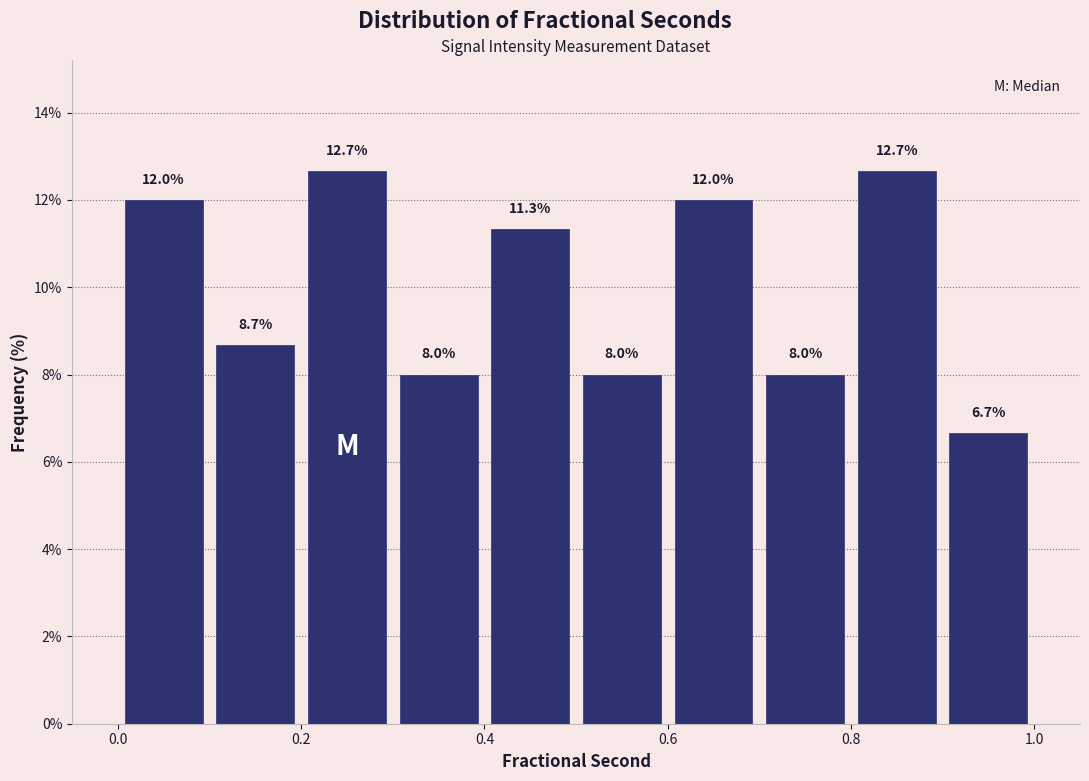

Reading left to right, list every bar in this chart as the range it spans on the x-axis followed by its height.

0.0 to 0.1: 12.0
0.1 to 0.2: 8.7
0.2 to 0.3: 12.7
0.3 to 0.4: 8.0
0.4 to 0.5: 11.3
0.5 to 0.6: 8.0
0.6 to 0.7: 12.0
0.7 to 0.8: 8.0
0.8 to 0.9: 12.7
0.9 to 1.0: 6.7